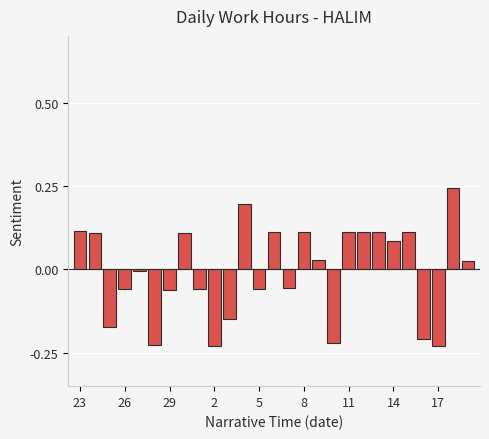

What is the difference between the maximum and minimum values?

0.5